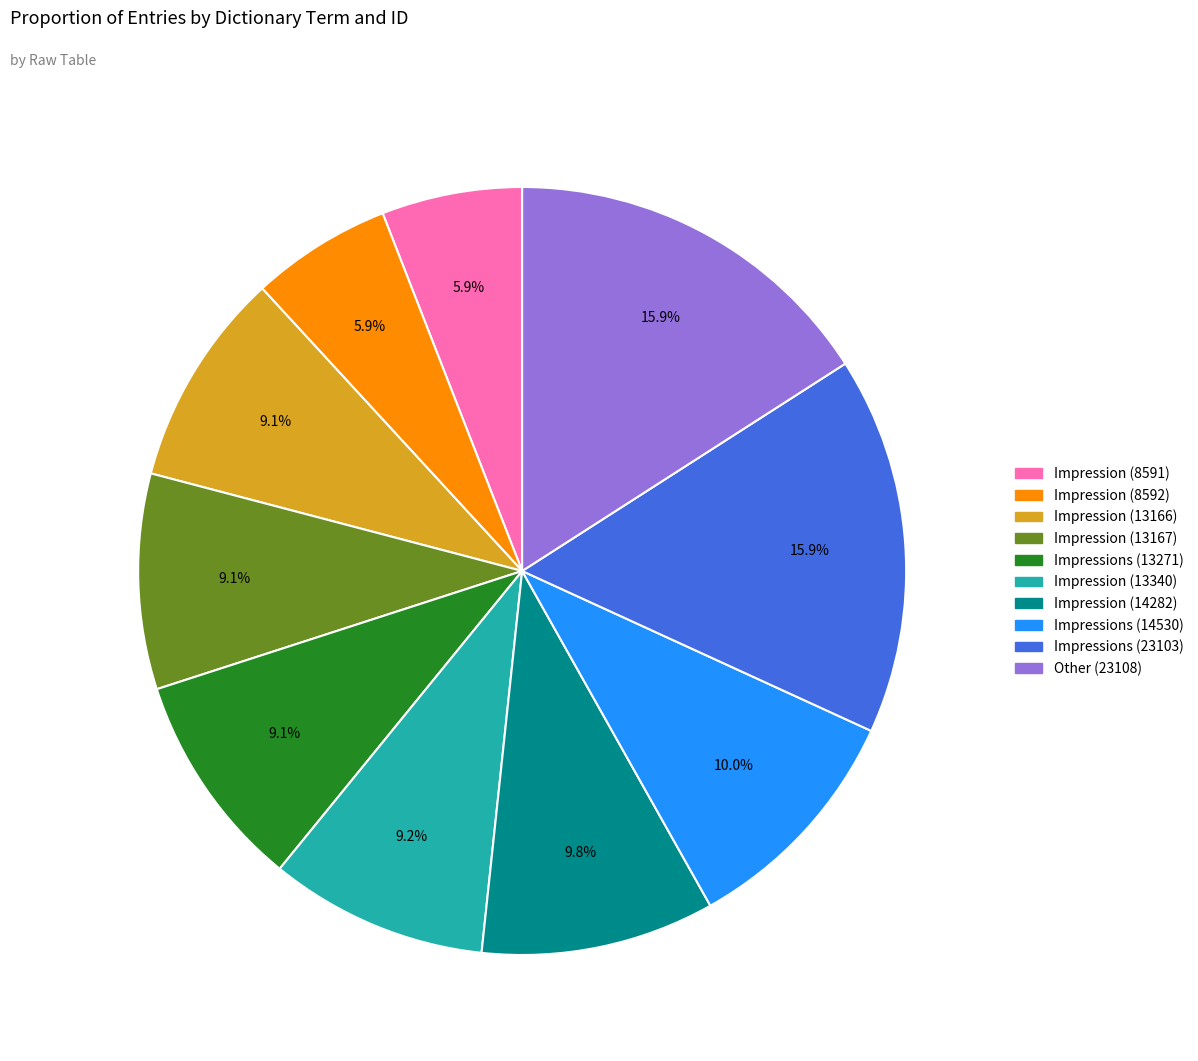

To the nearest percent, what is the combined percentage of Impression (13167) and Impression (13166)?

18%